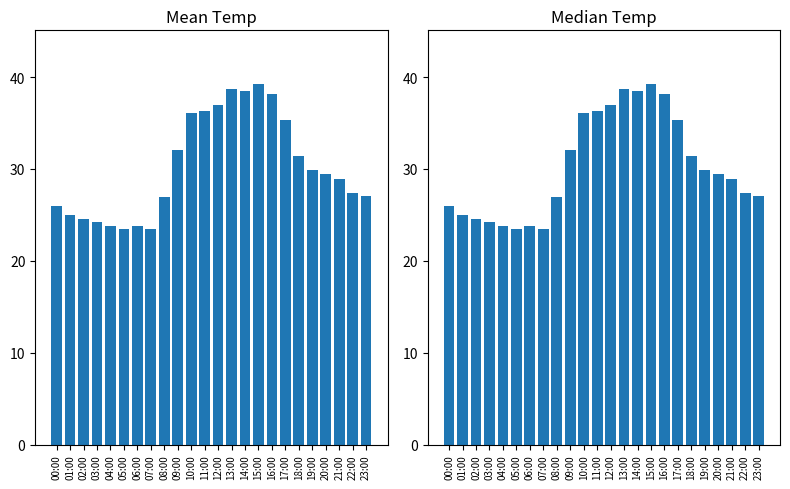

What is the difference between the maximum and minimum values in the Median Temp series?

15.7